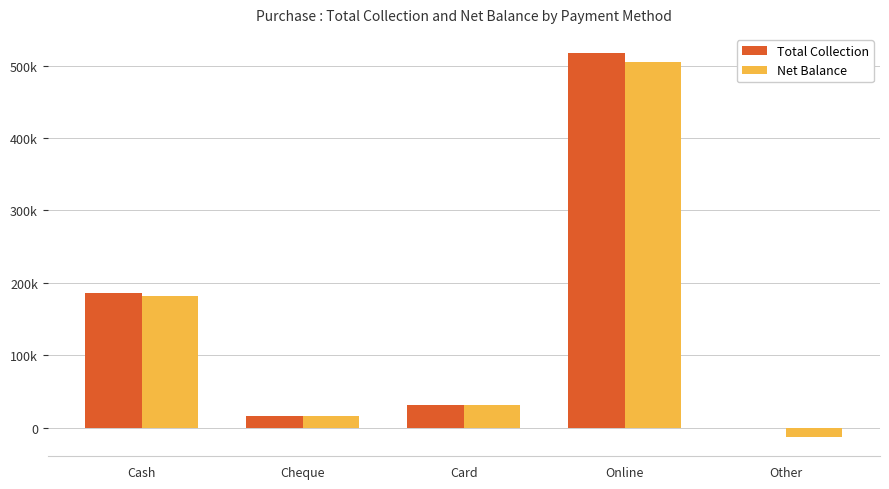

Rank the series by their maximum value, from lowest to highest.

Net Balance, Total Collection